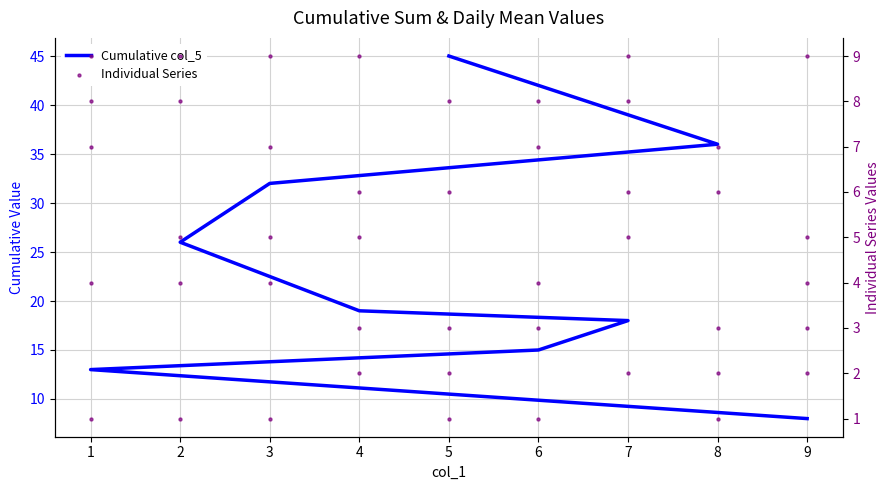

Which series has the largest total across all categories?

Cumulative col_5